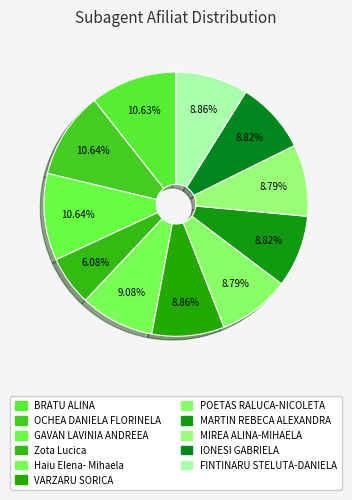

Which slice is the smallest?

Zota Lucica